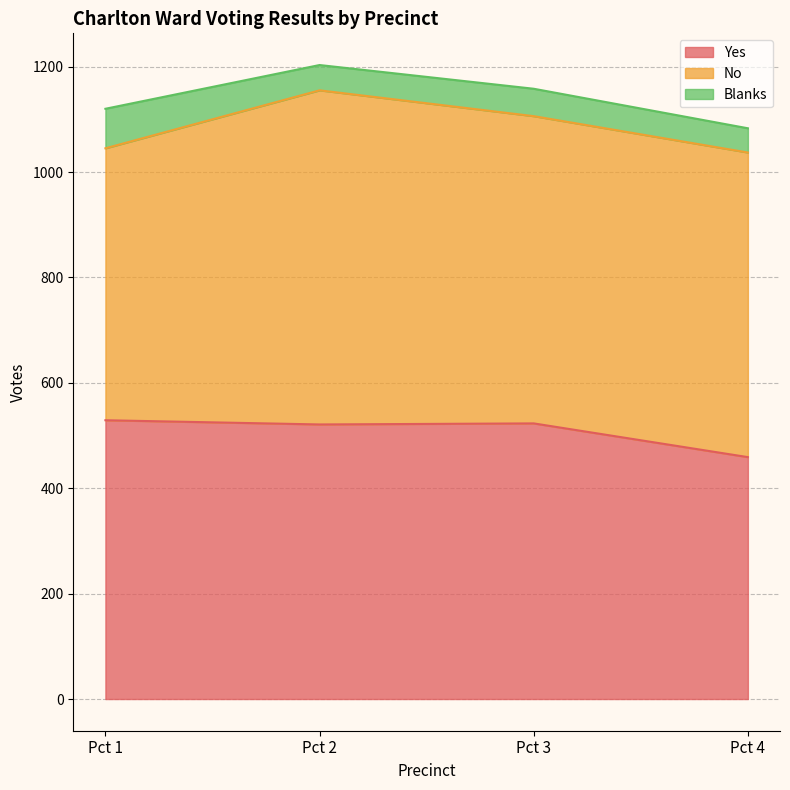

True or false: Yes and Blanks intersect in this chart.

False